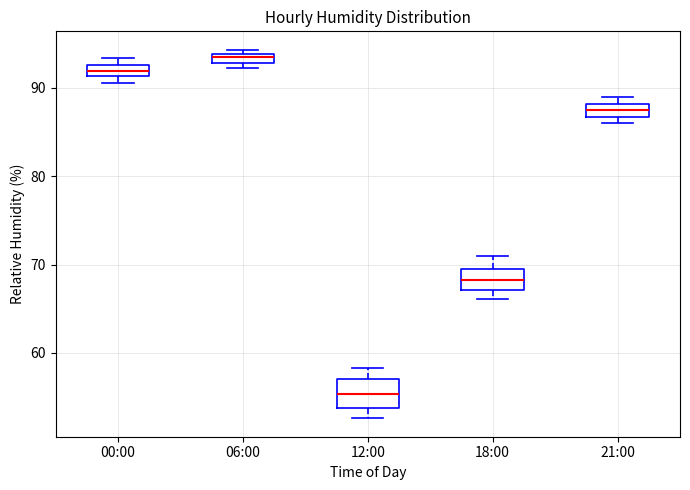

Which box's median line is the lowest?

12:00